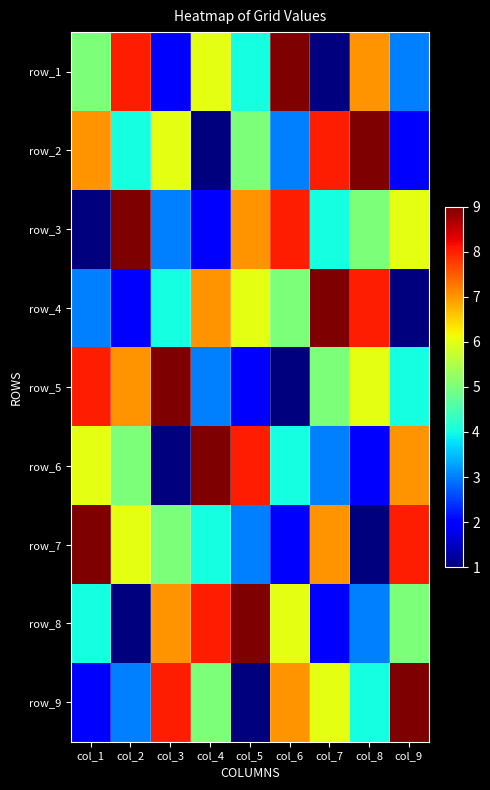

Is it true that row_7 equals 1 at col_7?

False